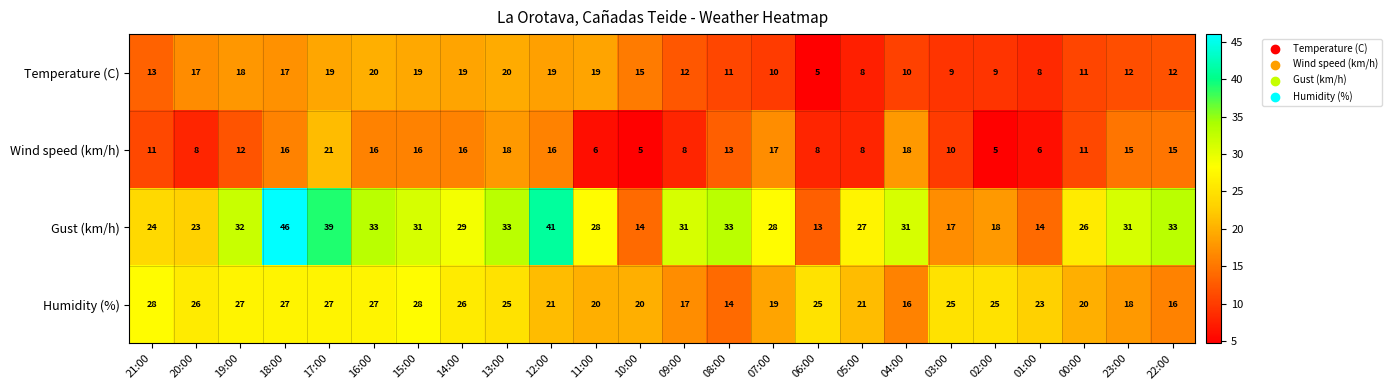

What is the difference between the Gust (km/h) values at 10:00 and 04:00?

17